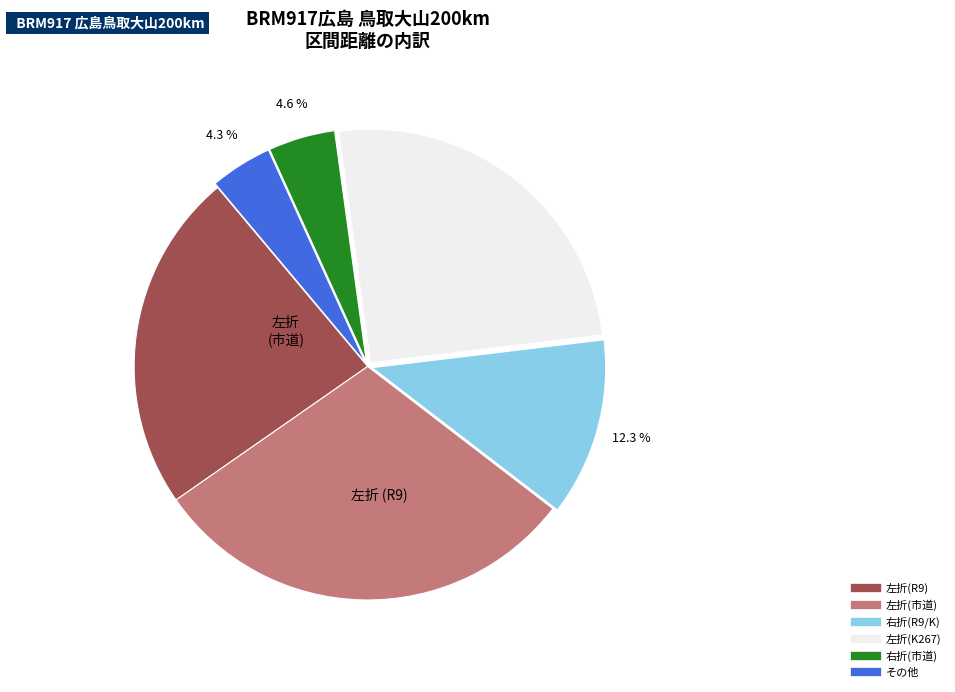

Is there a majority slice in this chart?

No